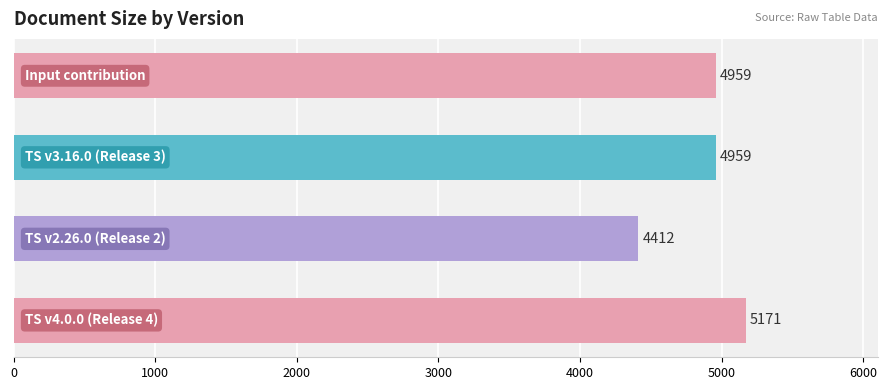

What is the smallest value displayed?

4412